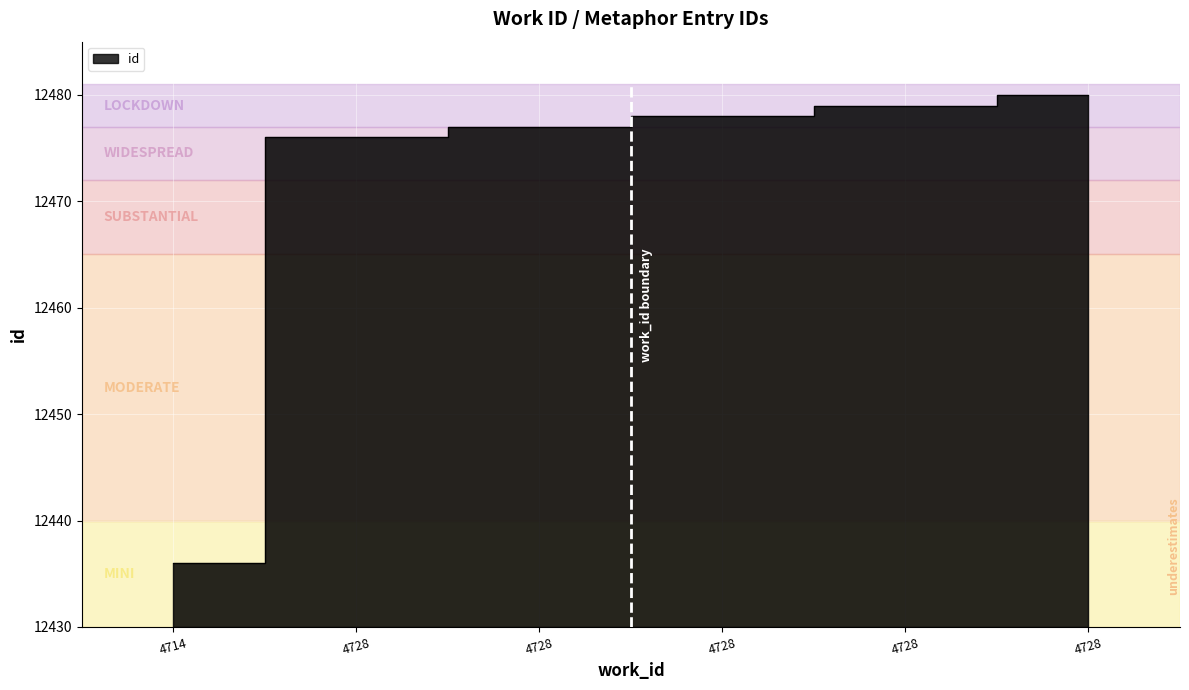

Is it true that the value at 4728 is 12478?

True